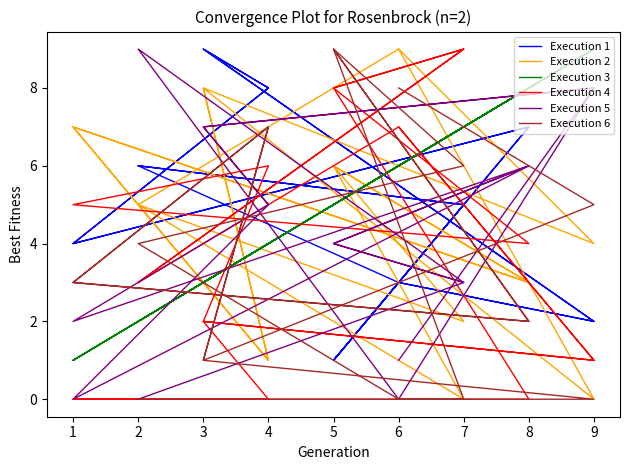

Which series has the largest range (max minus min)?

Execution 2